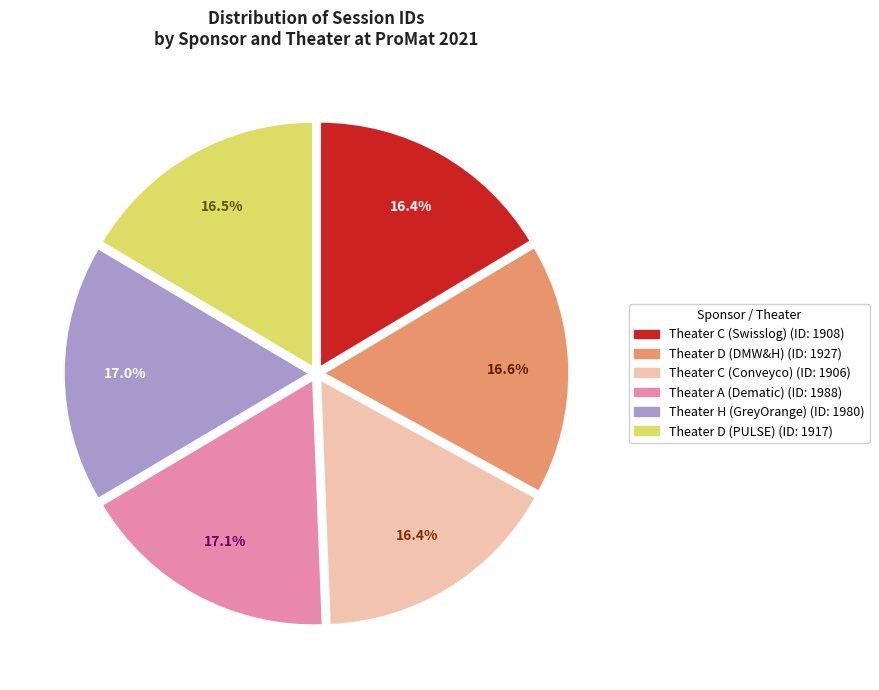

What portion of the pie excludes Theater C (Swisslog)?

83.6%